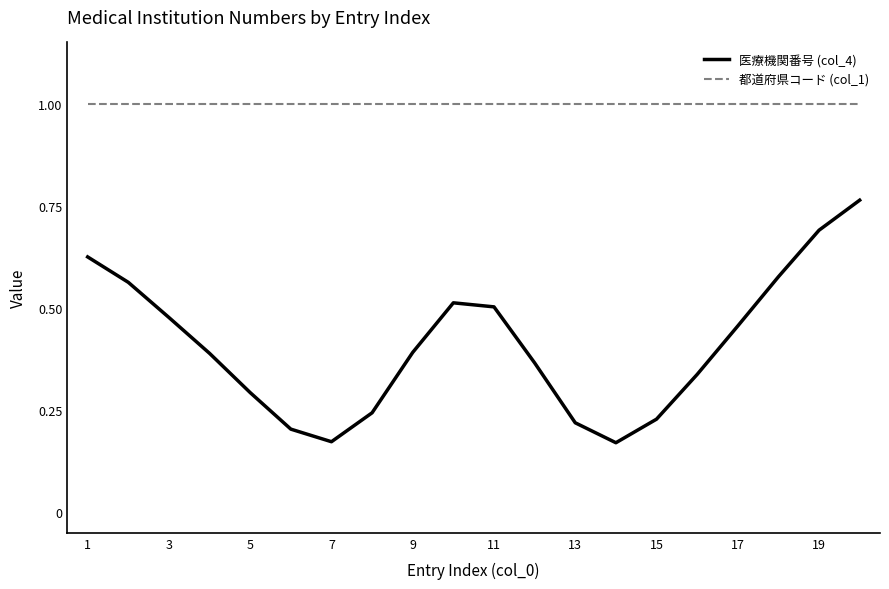

Rank the series by their average value, from highest to lowest.

都道府県コード (col_1), 医療機関番号 (col_4)